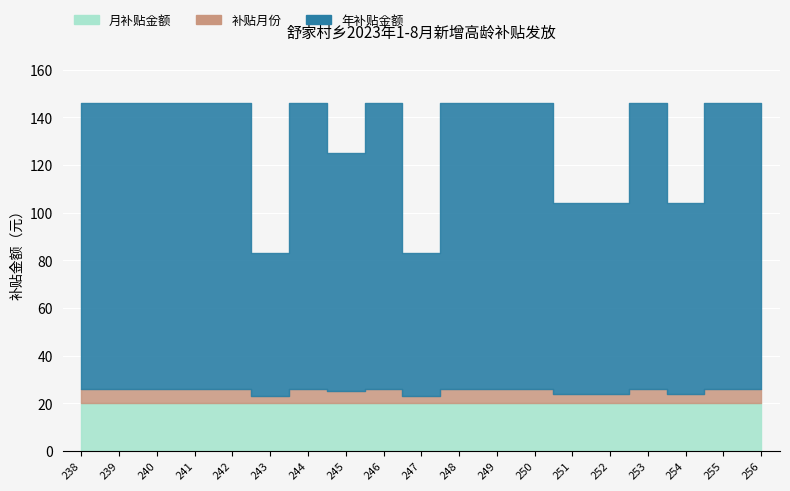

What is the average value of the 年补贴金额 series?

106